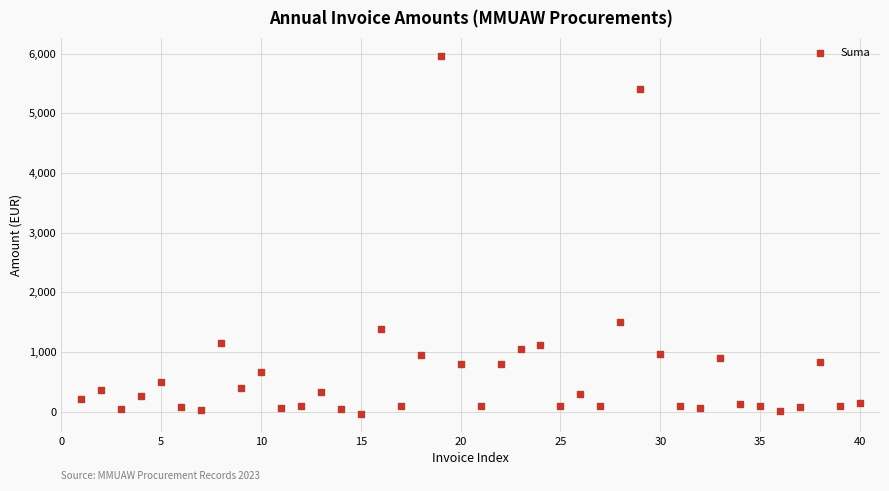

What Y value in the scatter plot is closest to 2962?

1500.0